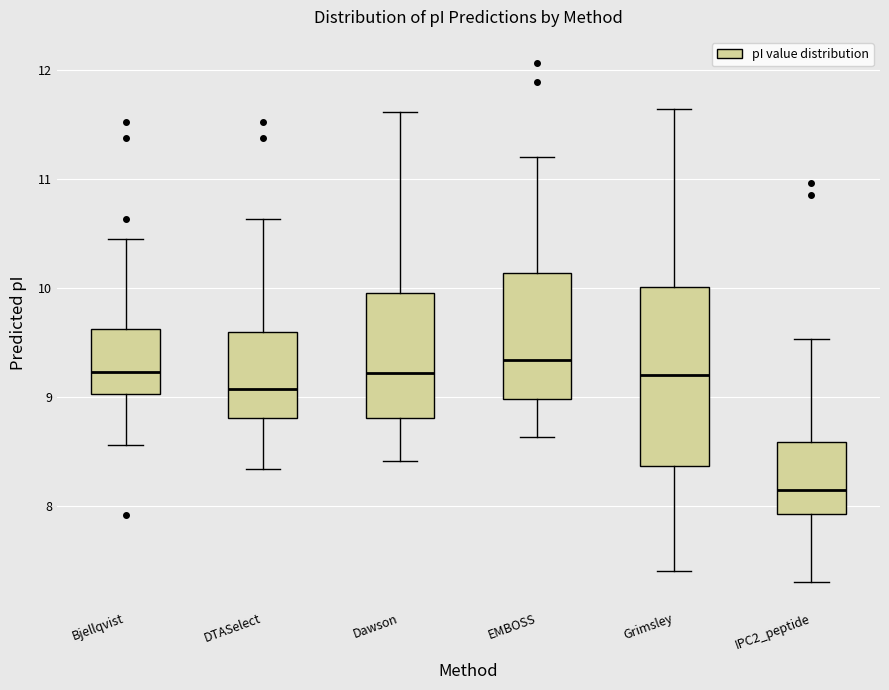

Which box has the lowest median line?

IPC2_peptide